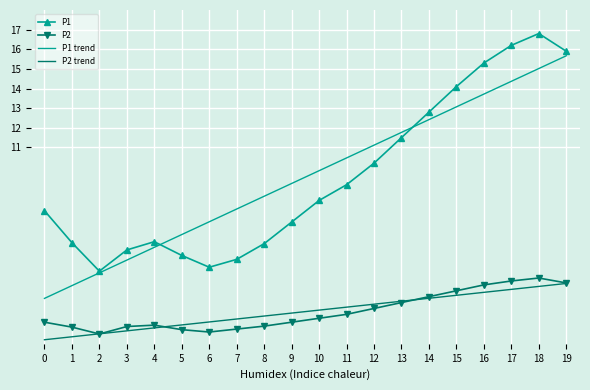

Read the P1 trend value at 0.

3.3